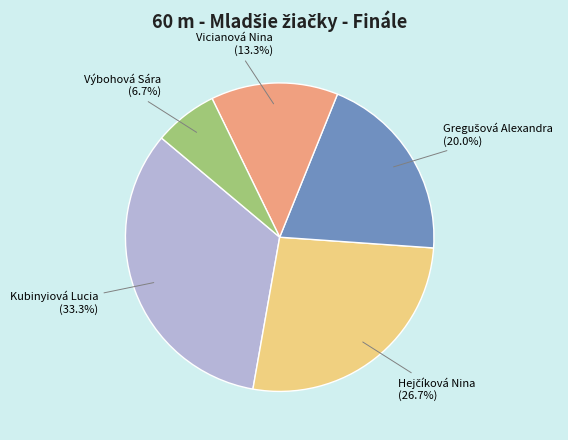

Does Výbohová Sára account for over 50% of the chart?

No